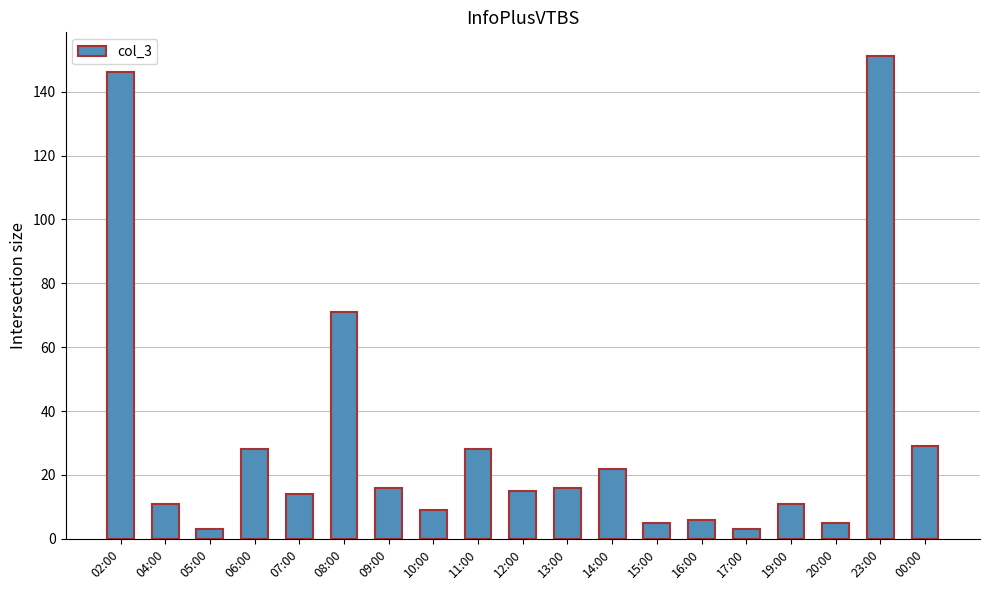

What is the sum of all values?

589